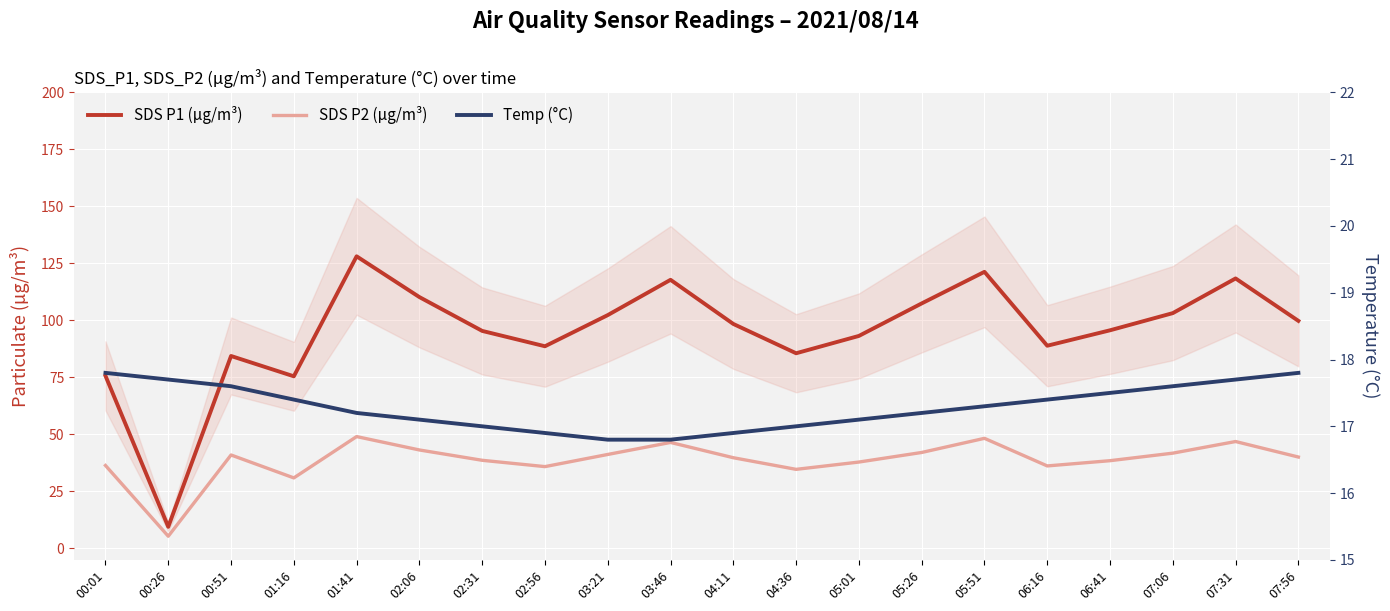

Does the chart display data point markers on the line(s)?

No